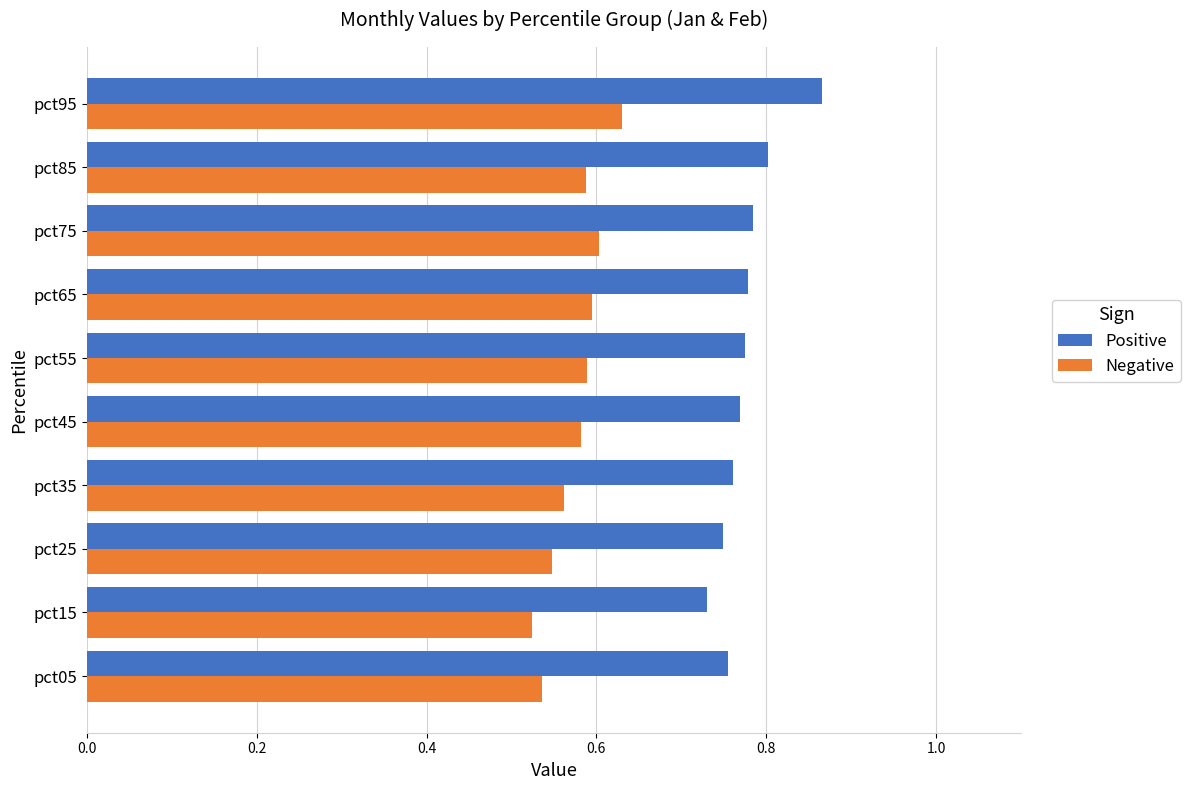

At which category is the sum across all series the highest?

pct95